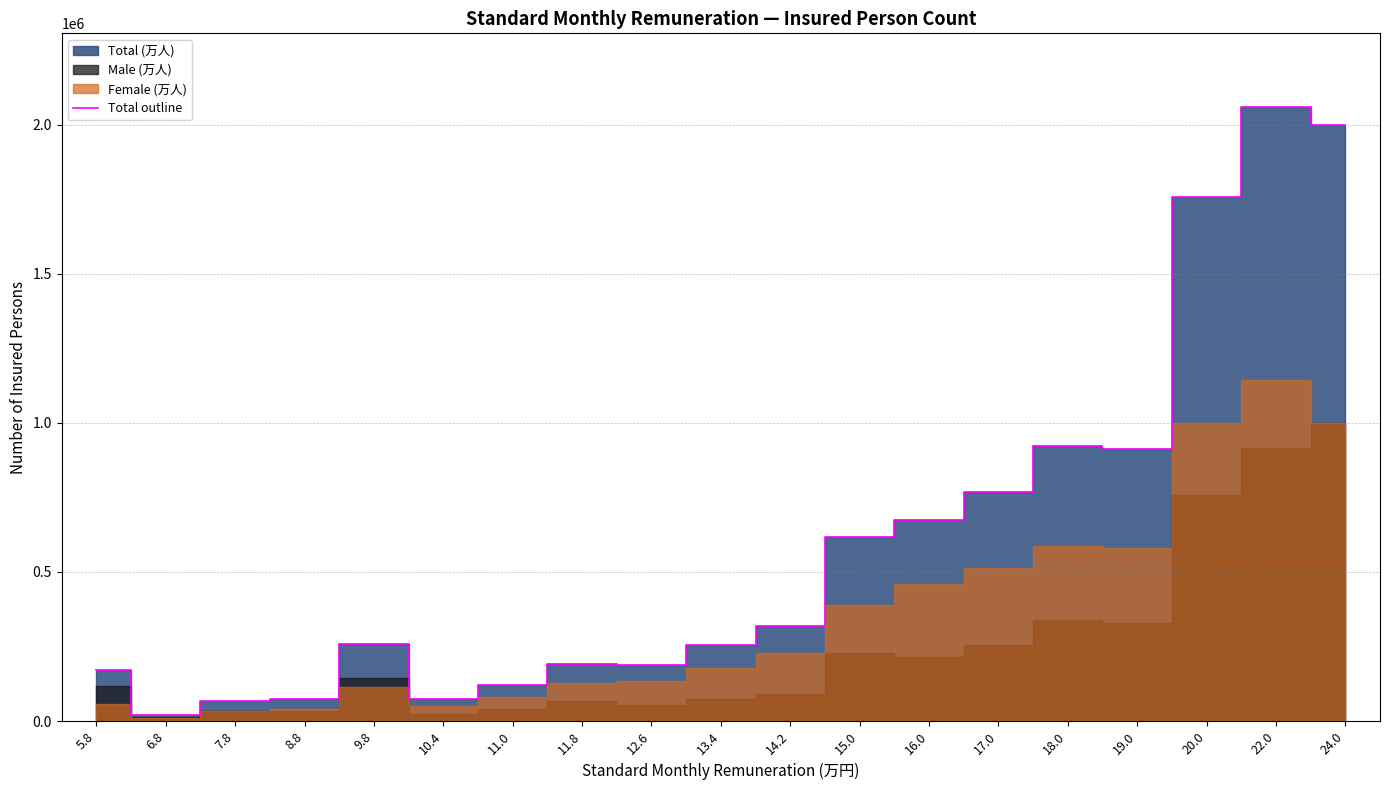

Where does the data first go above 259871?

14.2